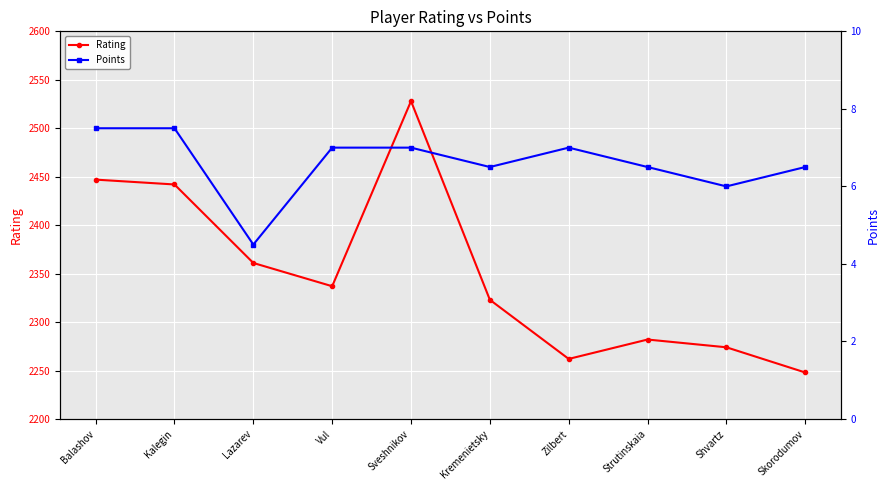

True or false: Rating has more than 2 points higher than both neighbors.

False